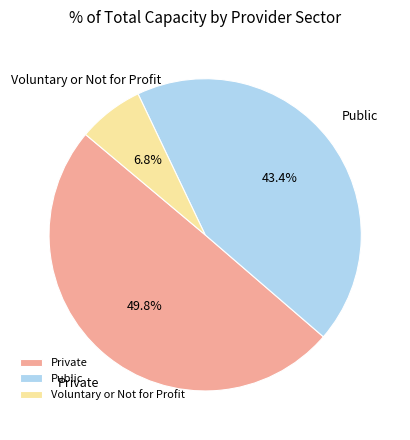

The Private slice represents 50% of the pie. True or false?

True